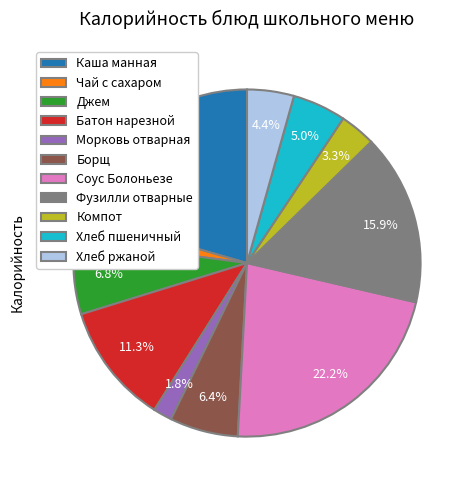

Is the sum of Фузилли отварные and Джем greater than half?

No